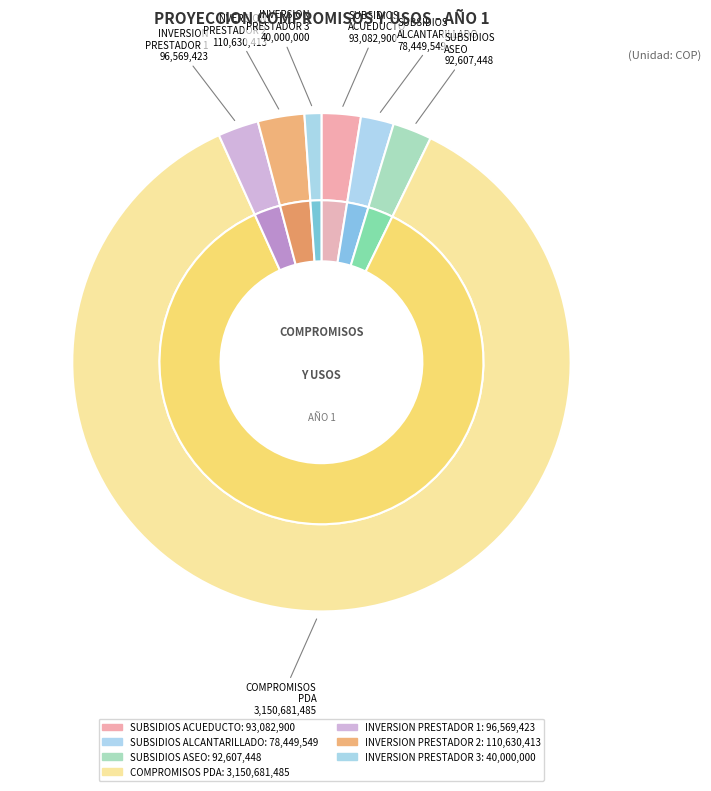

Is it true that COMPROMISOS PDA INVERSION is 86% of the pie?

True